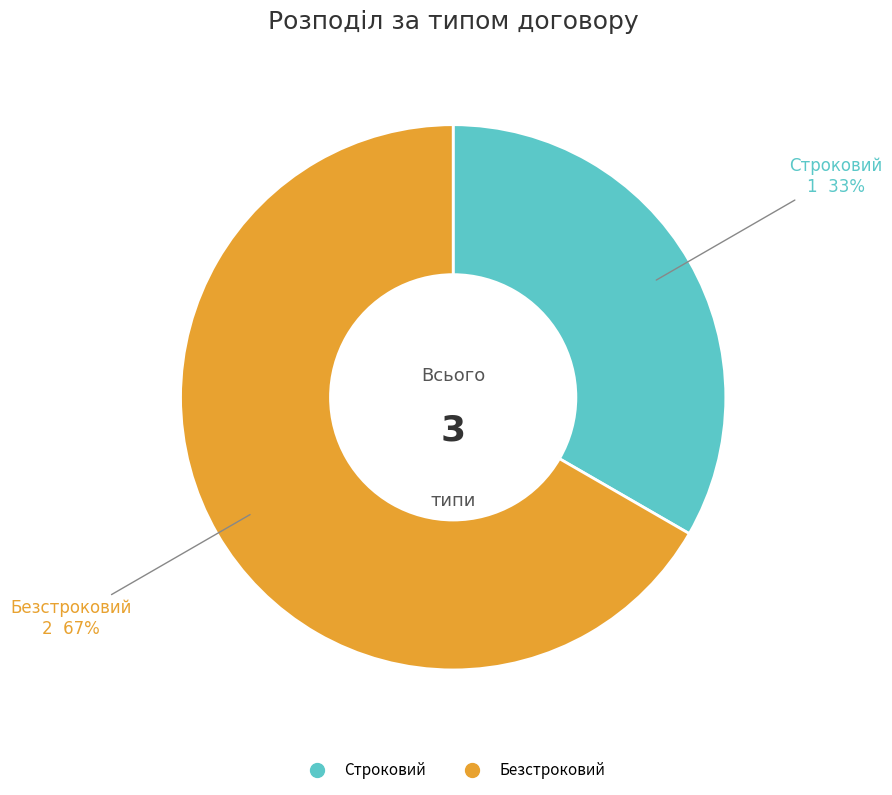

How many segments does this pie chart have?

2